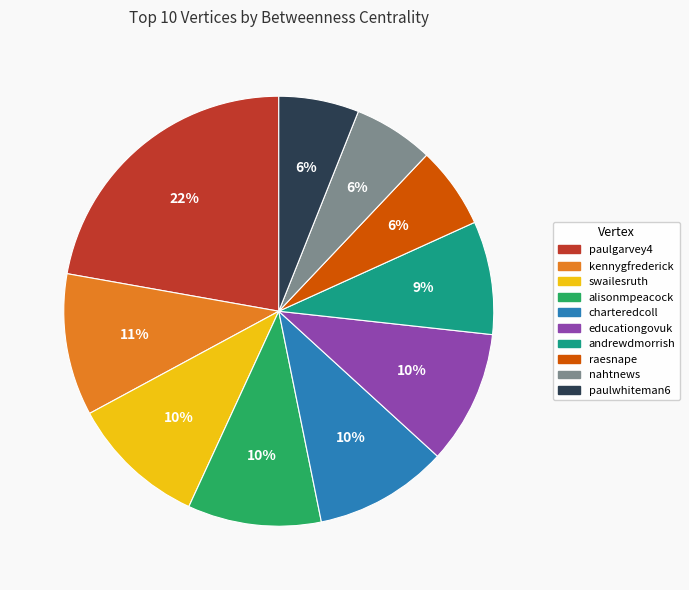

What percentage is the charteredcoll slice, to the nearest percent?

10%